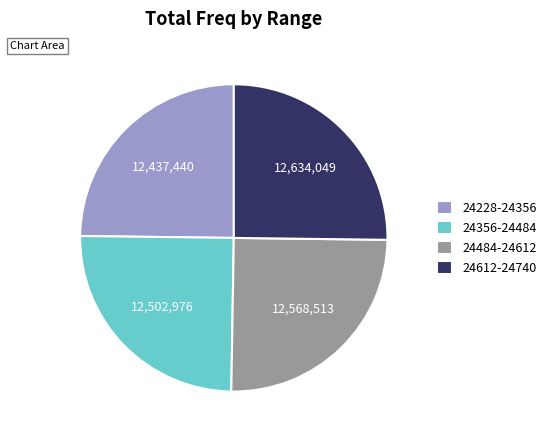

Count the number of slices in the pie.

4